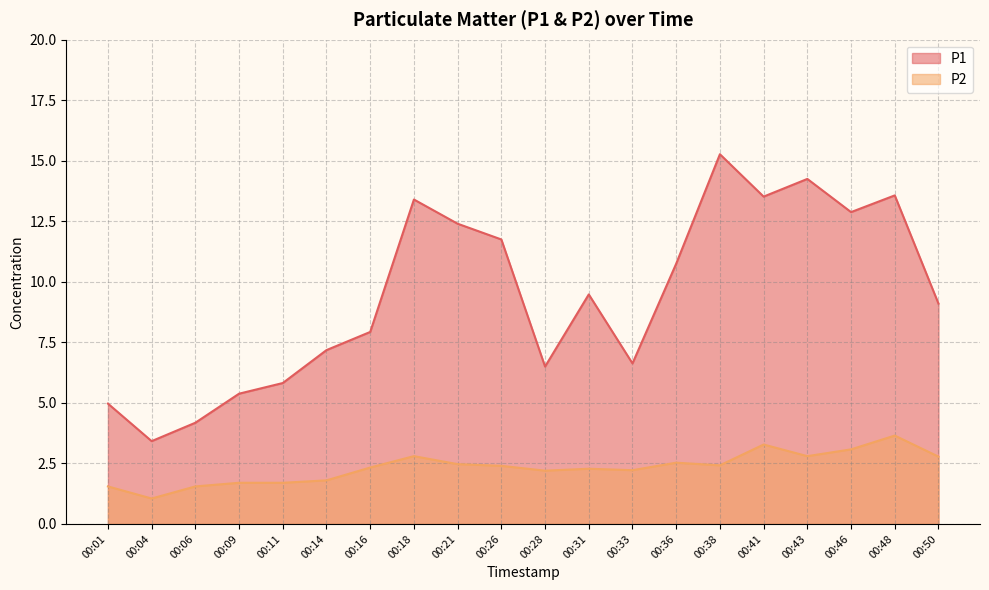

Which series has the widest spread of values?

P1